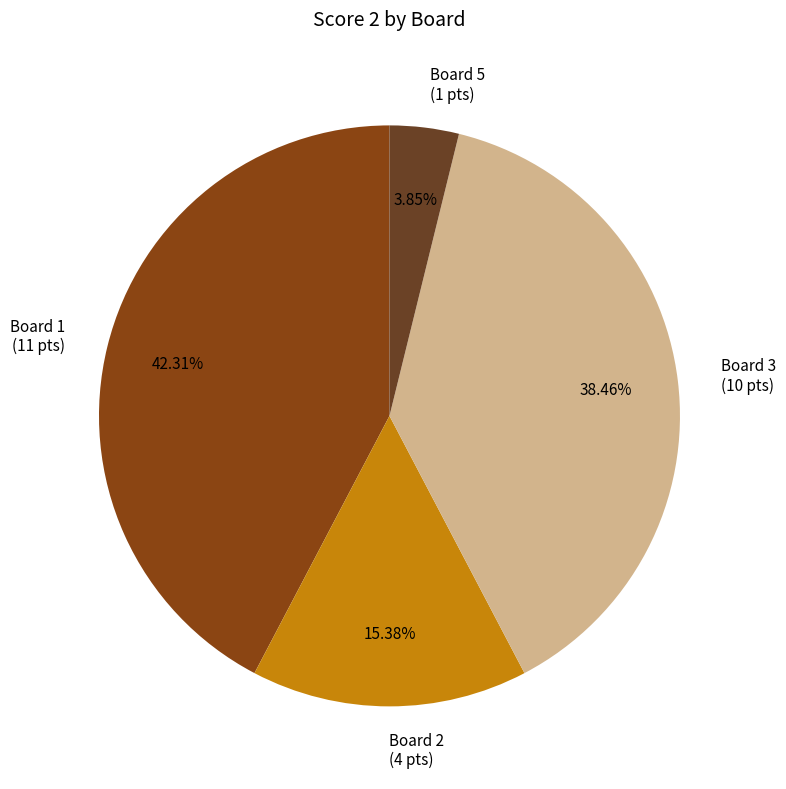

Does any single category account for the majority?

No